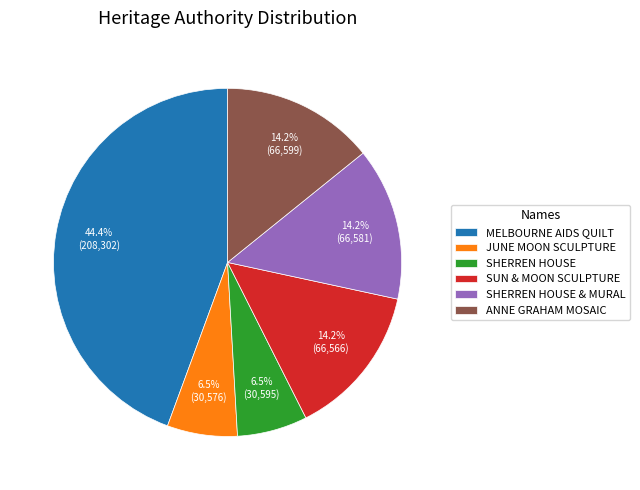

Is the sum of SHERREN HOUSE and MELBOURNE AIDS QUILT greater than half?

Yes